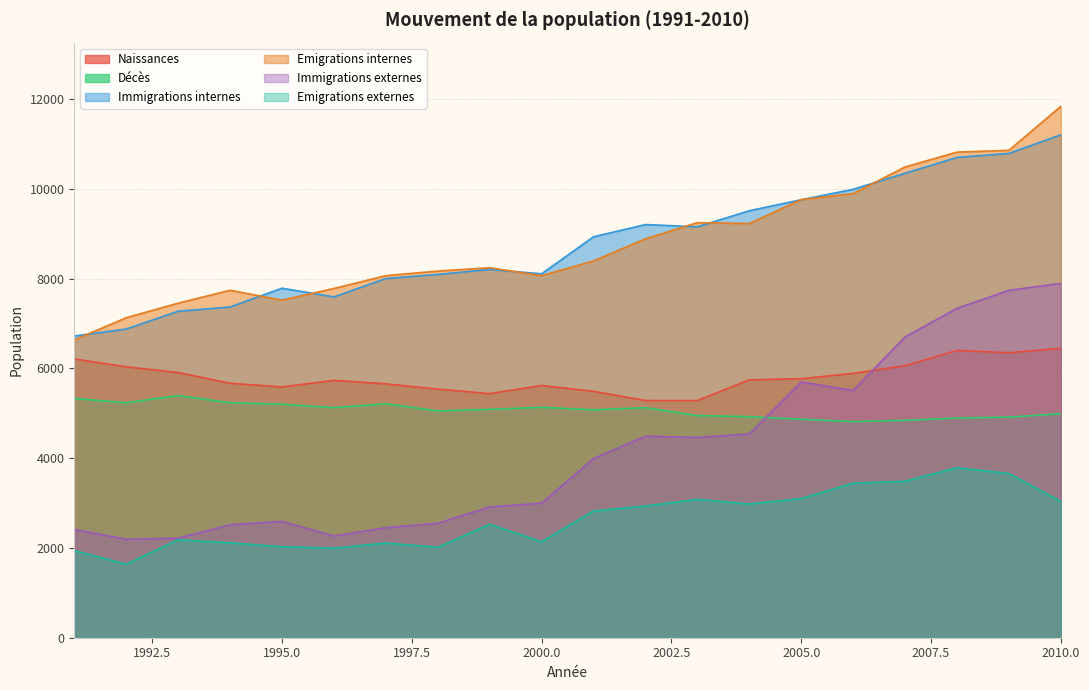

Rank the series at 2006 from highest to lowest value.

Immigrations internes, Emigrations internes, Naissances, Immigrations externes, Décès, Emigrations externes